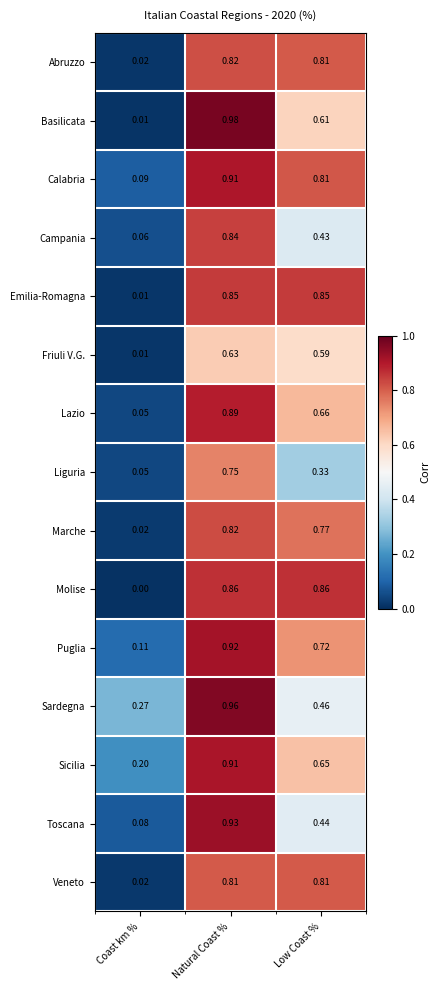

Where is Veneto nearest to the value 0?

Coast km %